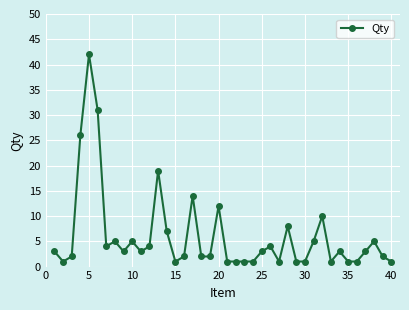

What is the greatest value displayed?

42